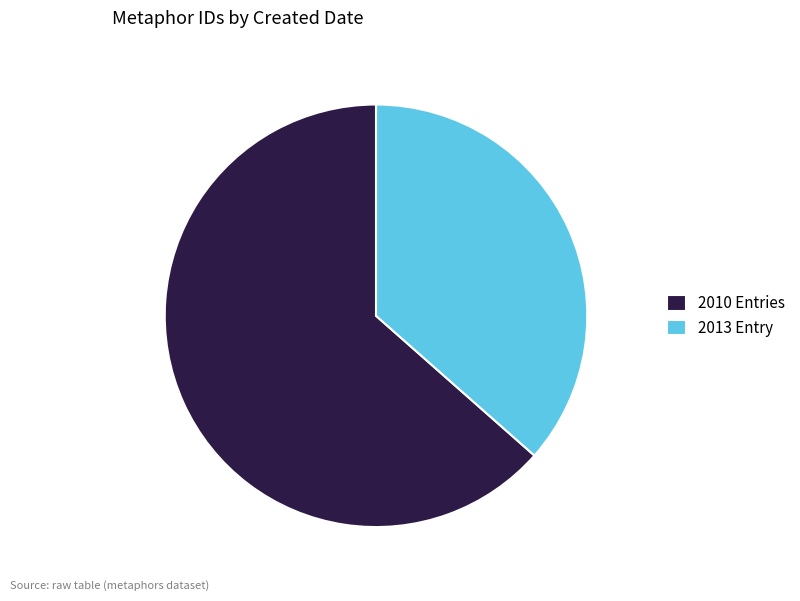

The 2013 Entry slice represents 46% of the pie. True or false?

False